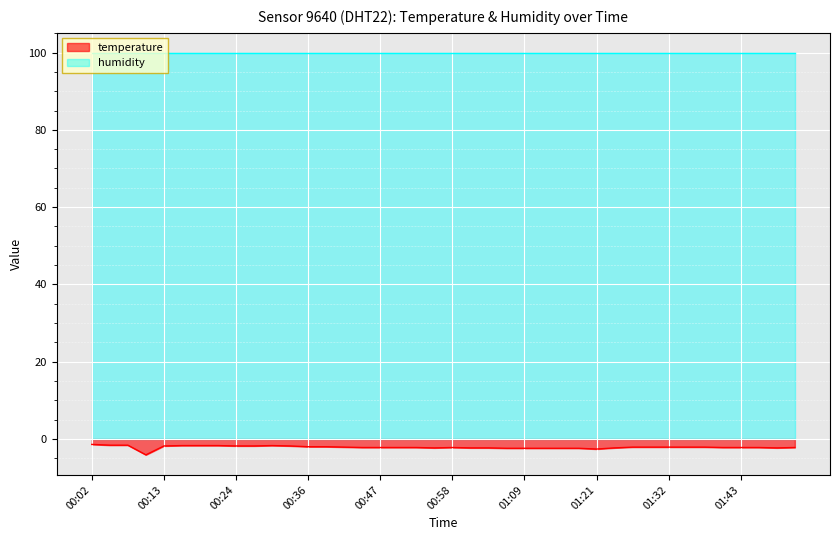

Which series has the largest total across all categories?

humidity